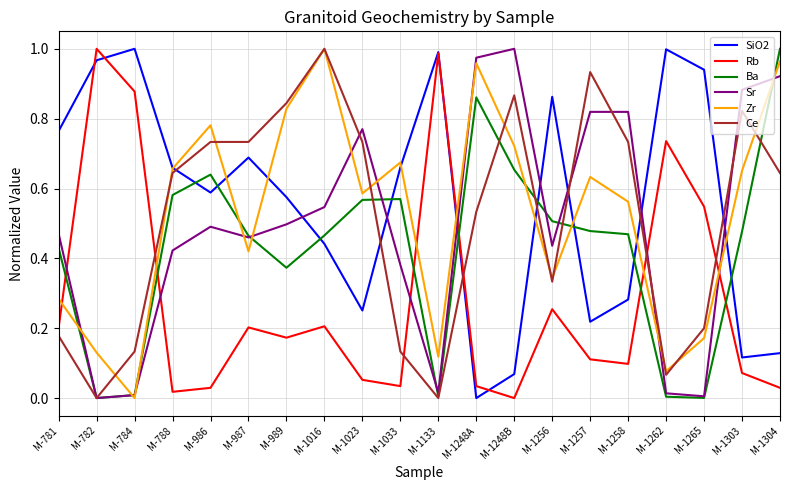

The Sr series shows 0.0 at M-1133. True or false?

True